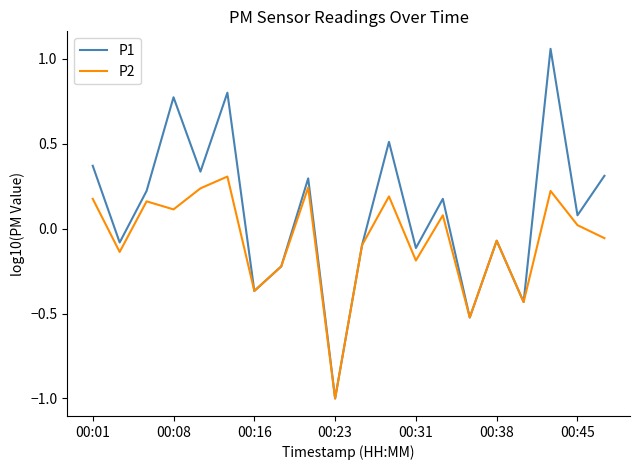

Which series has the largest range (max minus min)?

P1